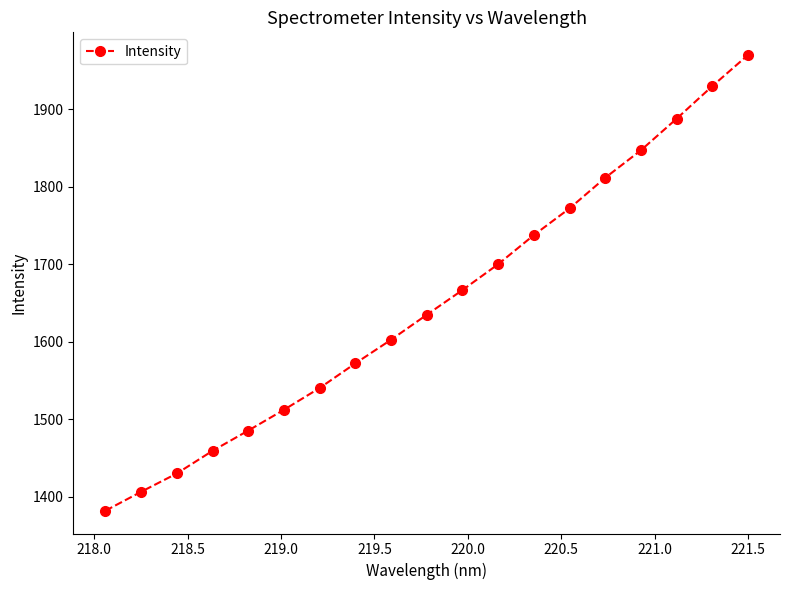

What is the maximum value shown in the chart?

1970.1